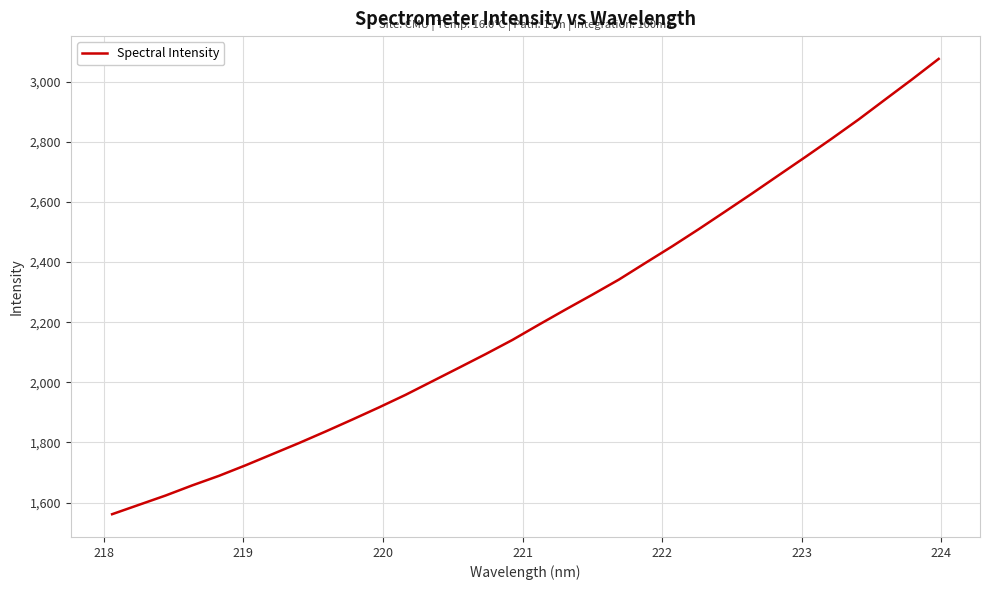

Reading left to right, transcribe all the data shown in this chart.

1561.4	1592.4	1623.4	1657.2	1688.9	1724.0	1761.0	1798.0	1836.6	1876.2	1916.7	1958.6	2003.7	2048.7	2094.0	2141.0	2192.1	2242.4	2291.6	2342.0	2397.7	2452.7	2510.1	2569.1	2628.7	2689.5	2750.0	2811.7	2874.9	2941.6	3007.9	3076.1